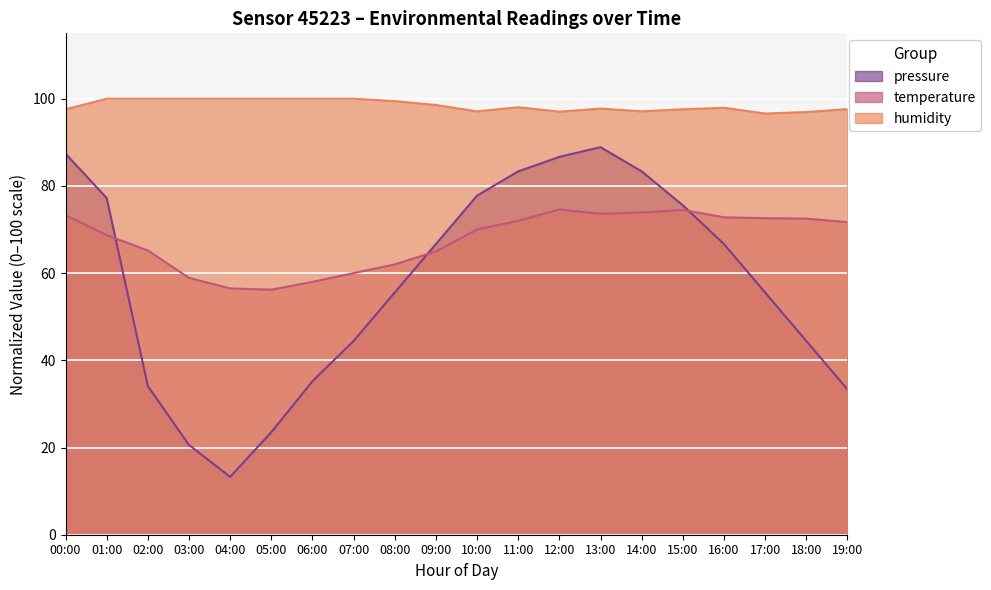

What is the label of the 13th point from the right?

07:00